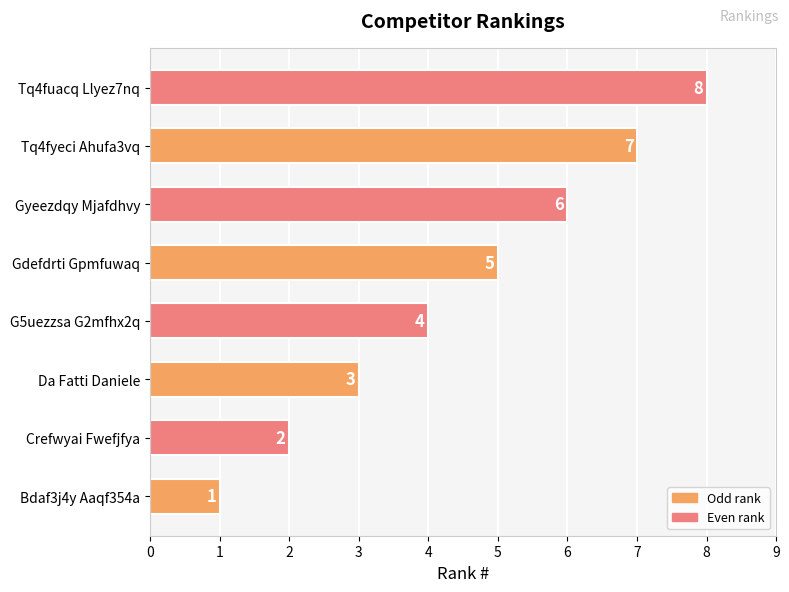

How many values are between 3 and 7?

5